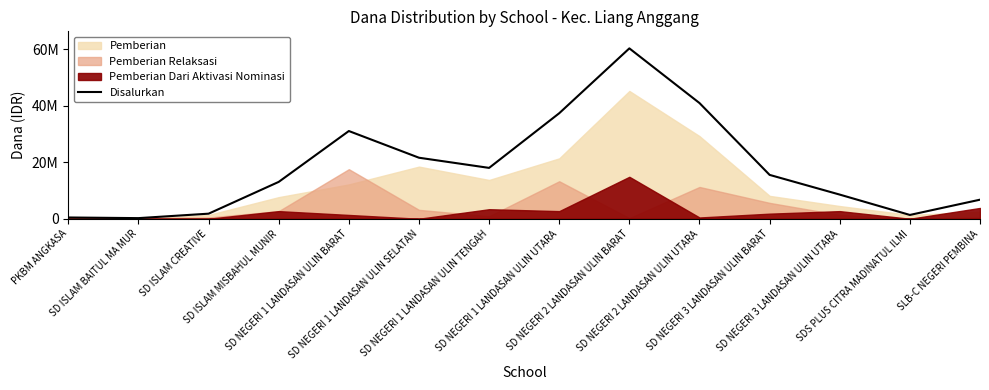

Does the chart have visible grid lines?

No